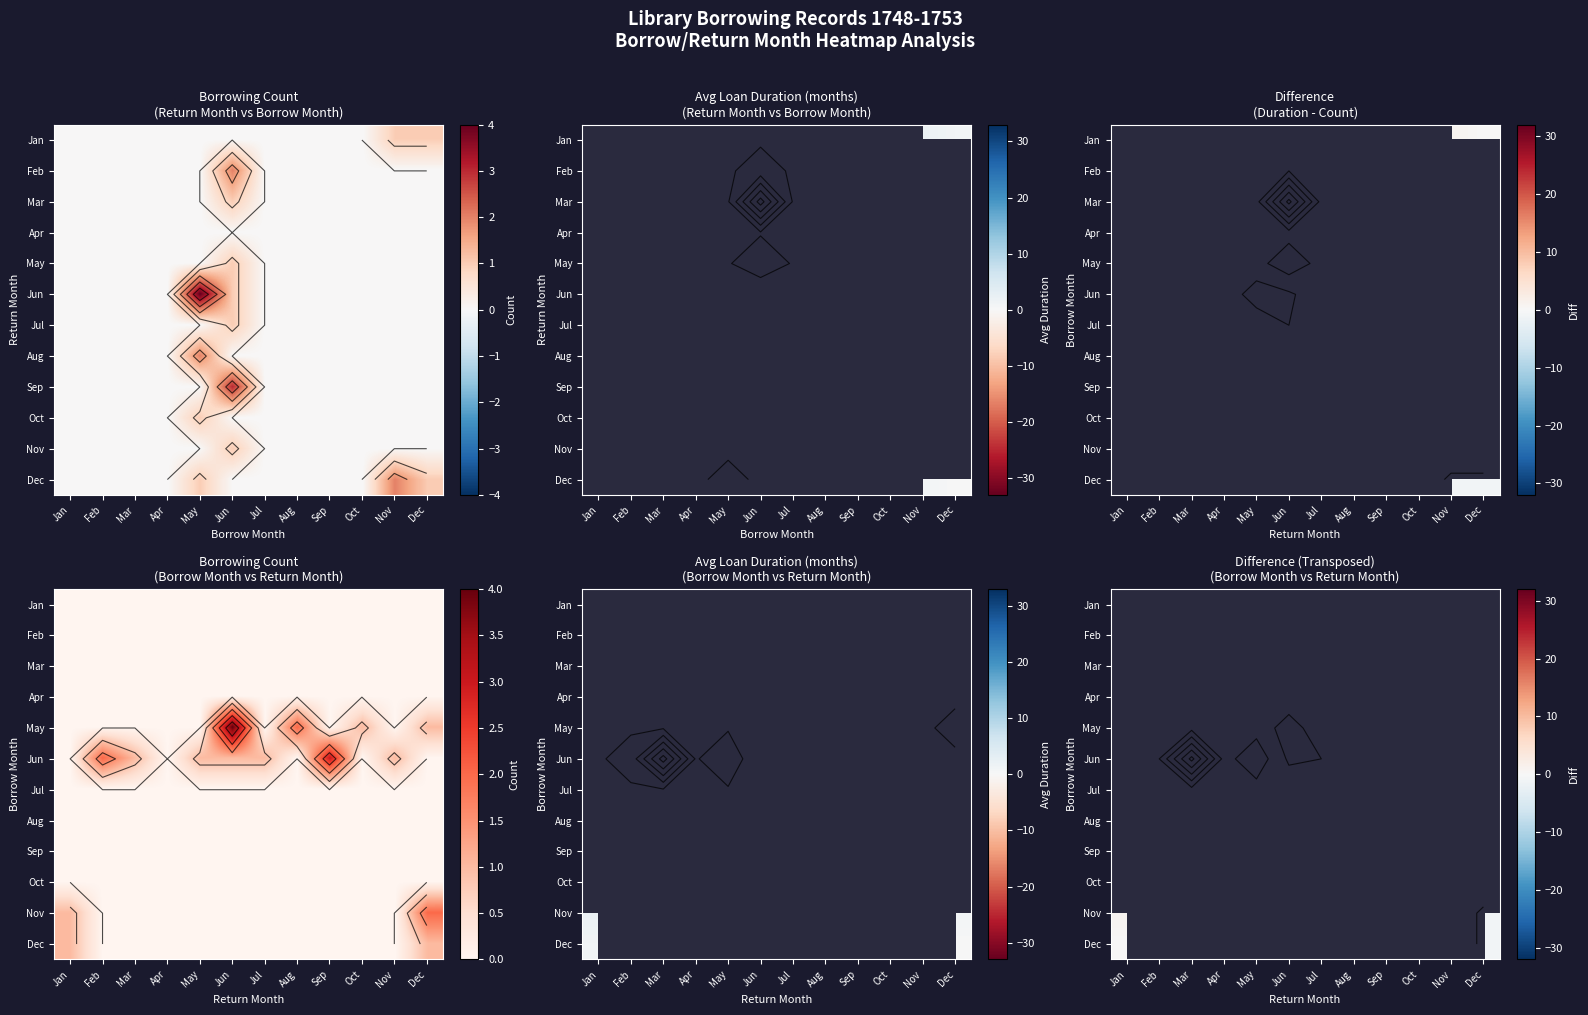

How many categories are shown in the chart?

12